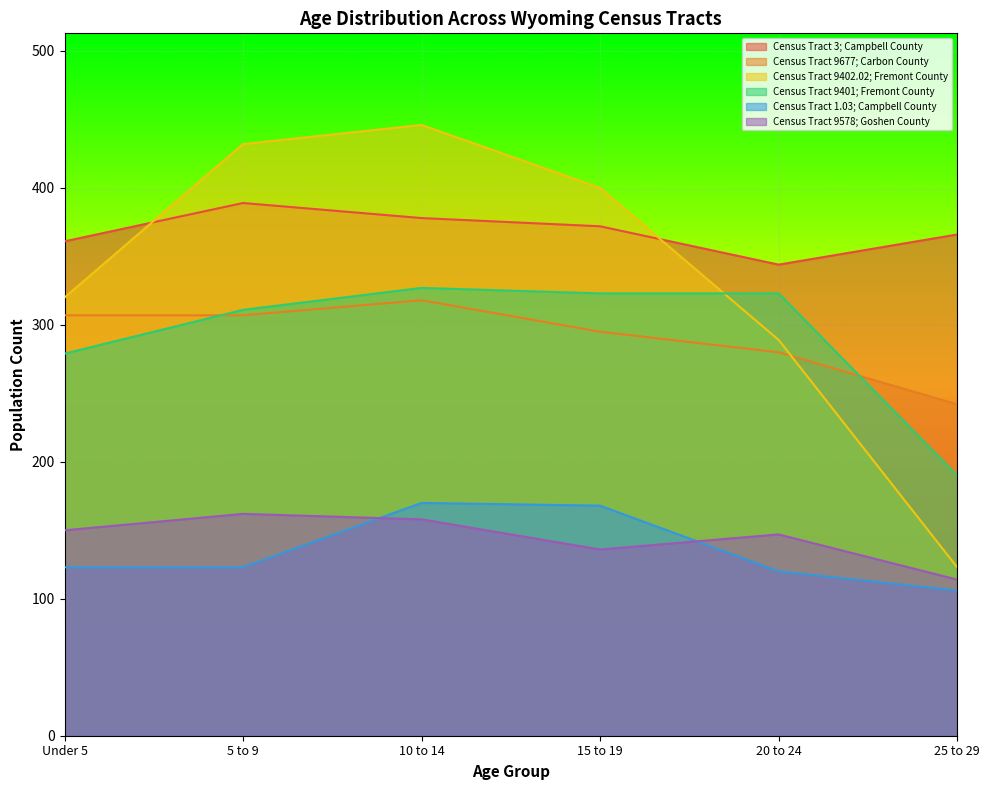

What is the sum of the Census Tract 9677; Carbon County values at 25 to 29 and Under 5?

549